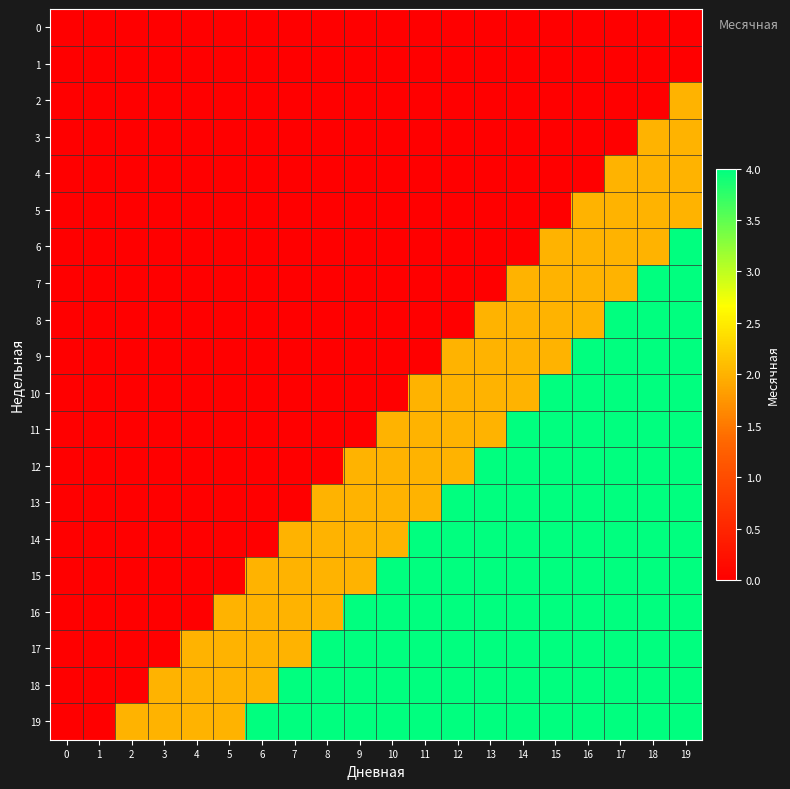

Between 13 and 14, which is larger?

13